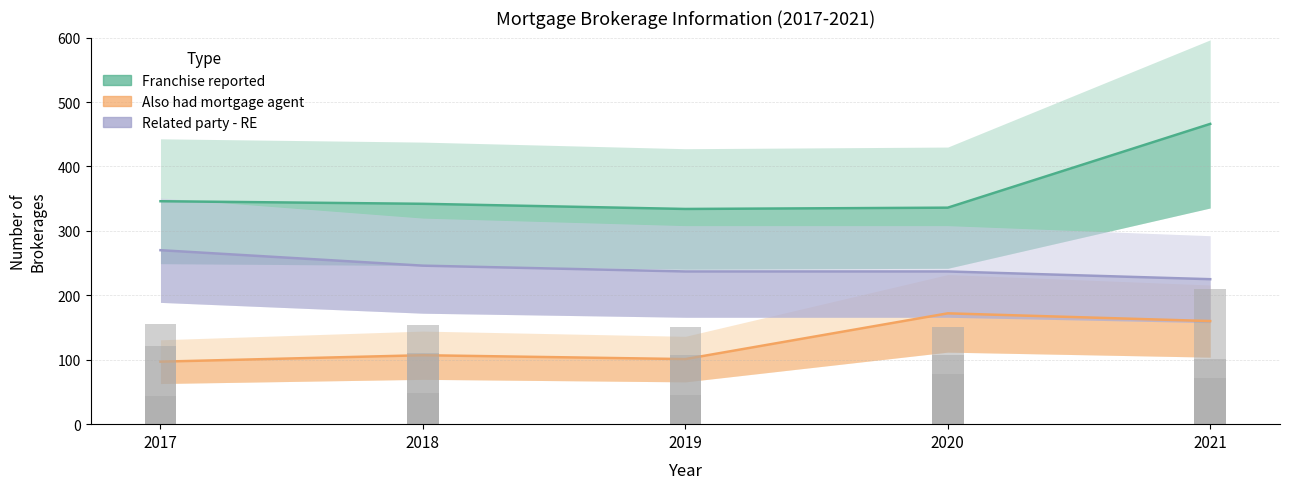

Which series has the largest range (max minus min)?

Franchise reported